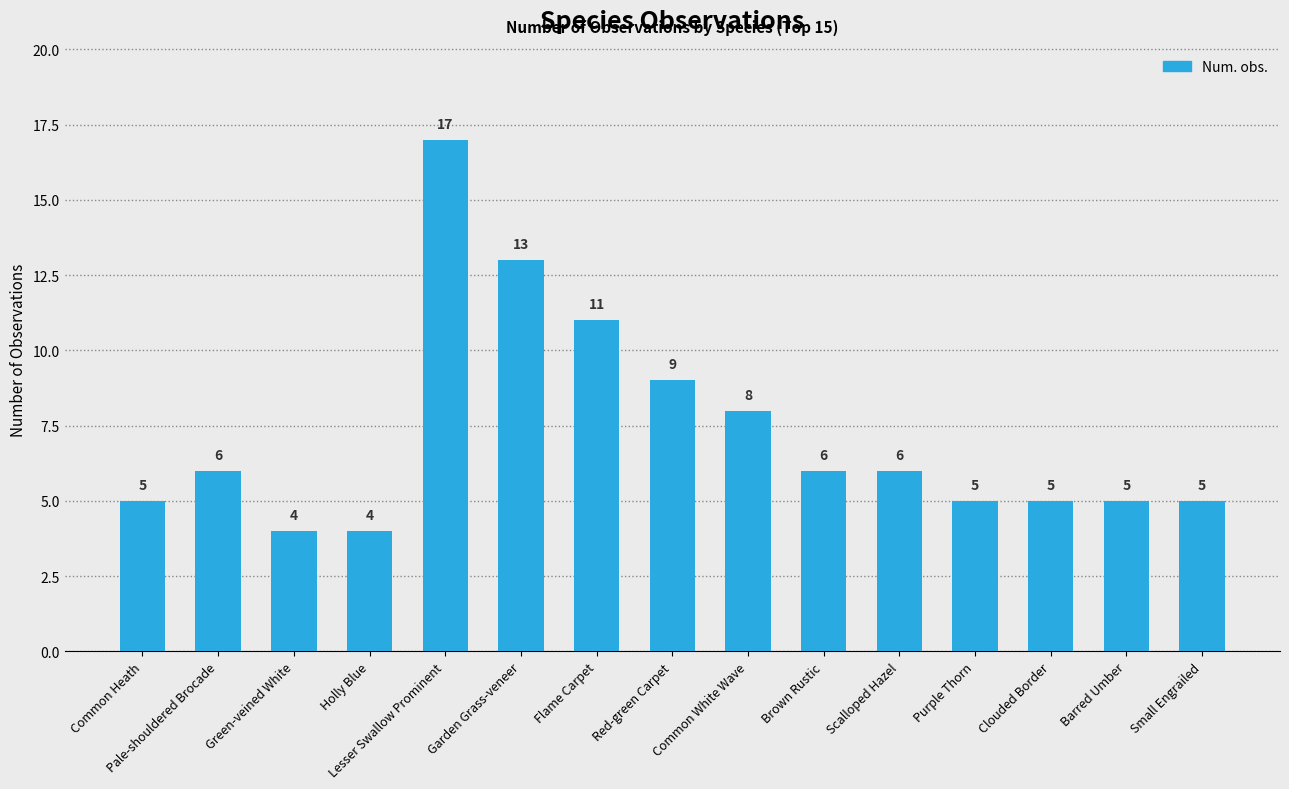

The chart shows a value of 4 at Green-veined White. True or false?

True